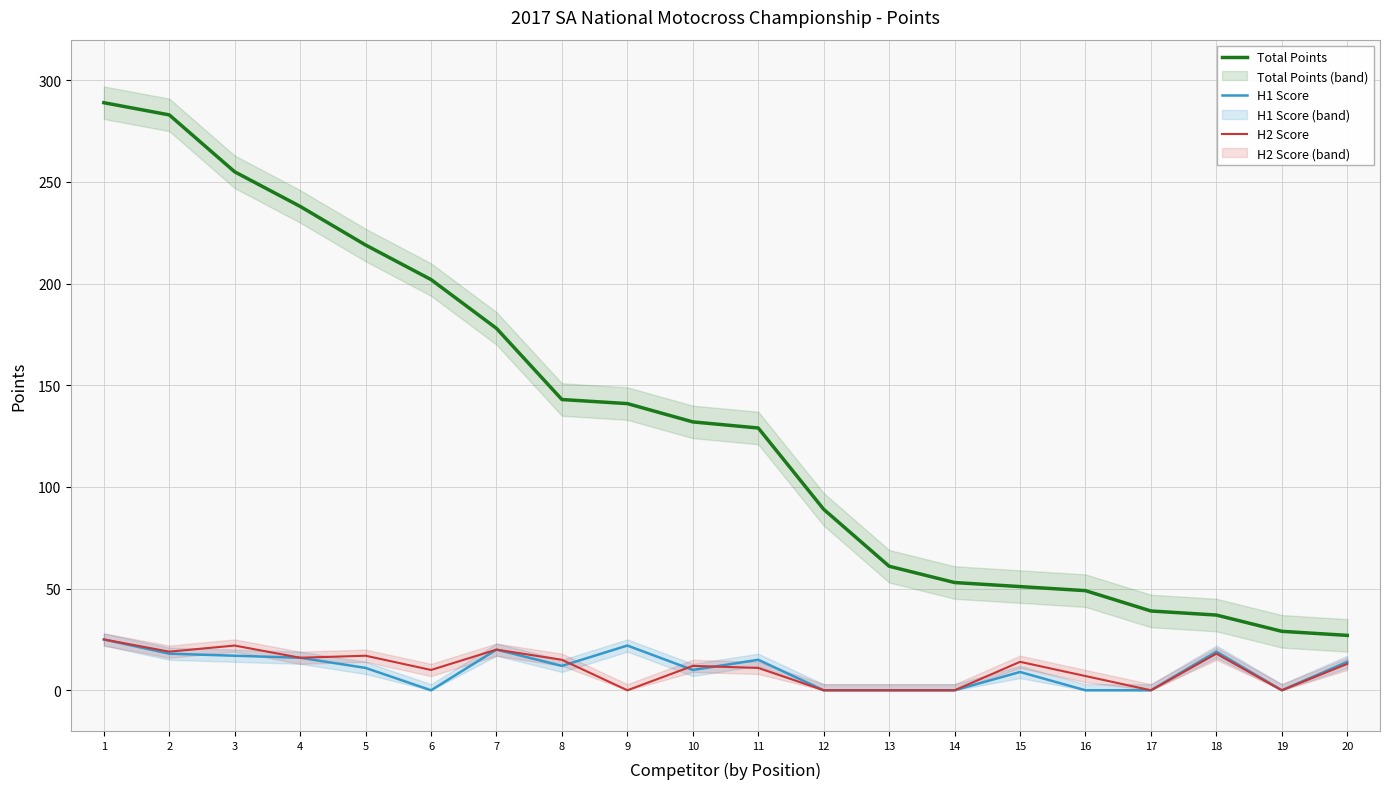

What is the spread (max minus min) of values at 10?

122